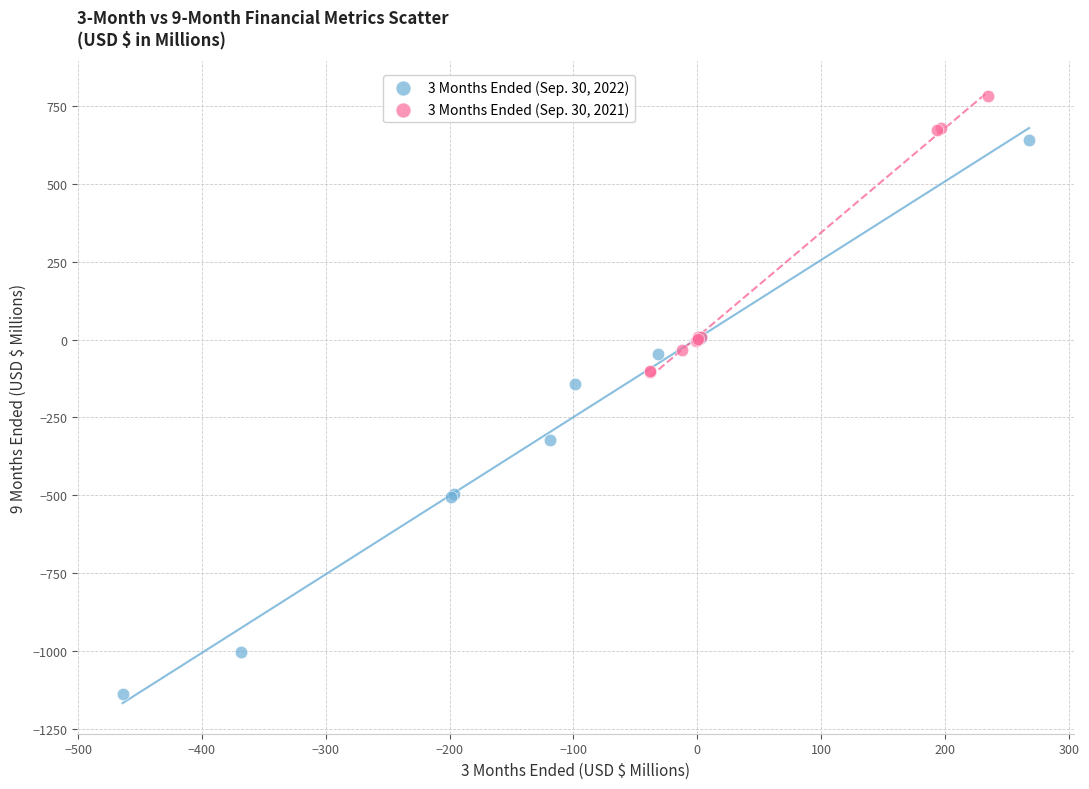

Which series has the widest spread of Y values?

3 Months Ended (Sep. 30, 2022)